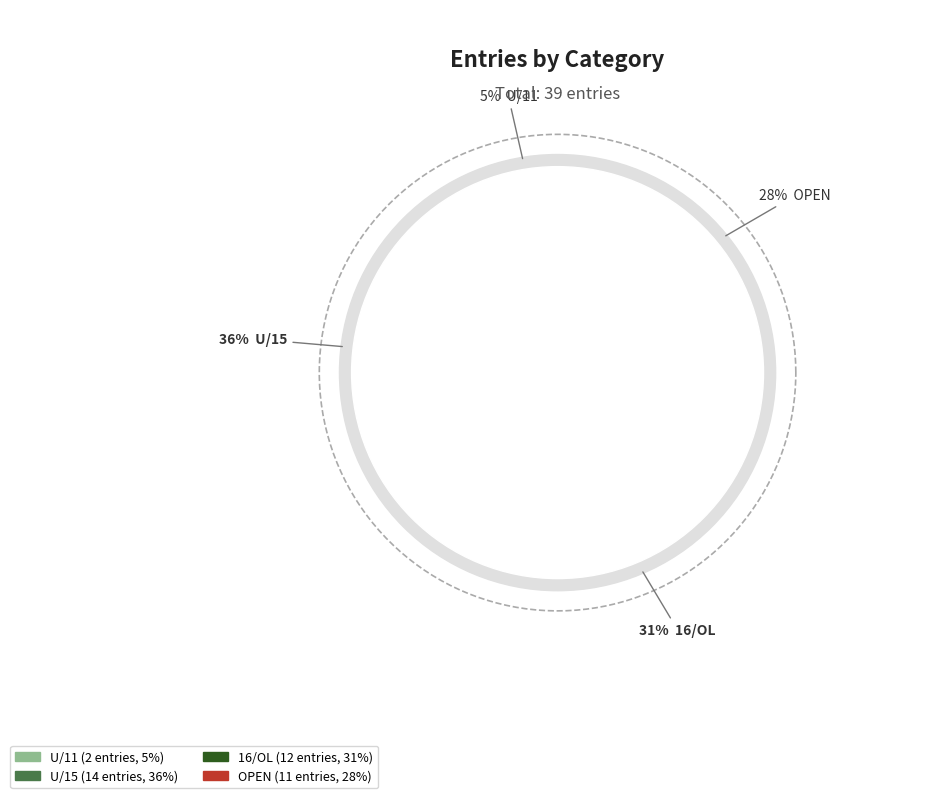

Which slice is the largest?

U/15